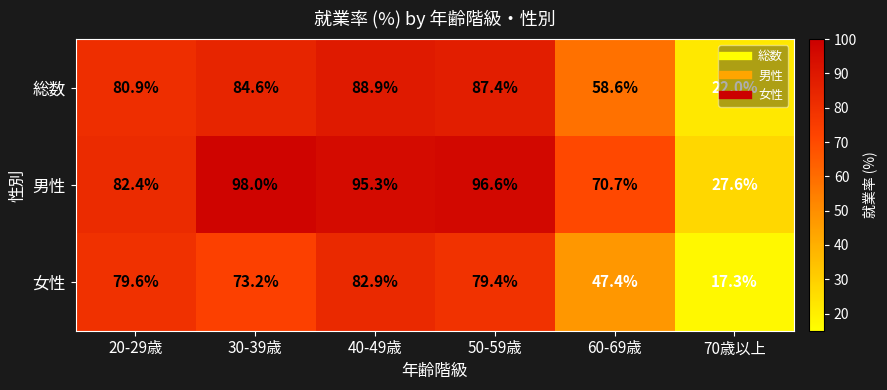

What is the difference between the highest and lowest values at 70歳以上?

10.3